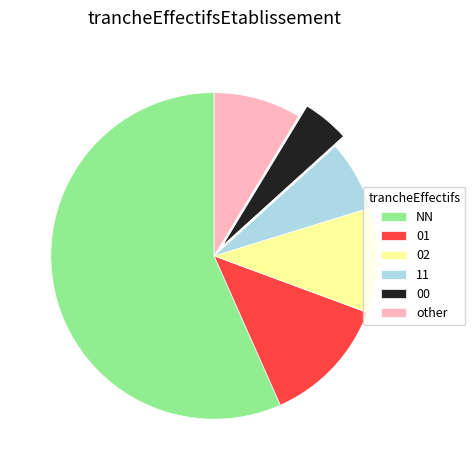

The 00 slice represents 5% of the pie. True or false?

True